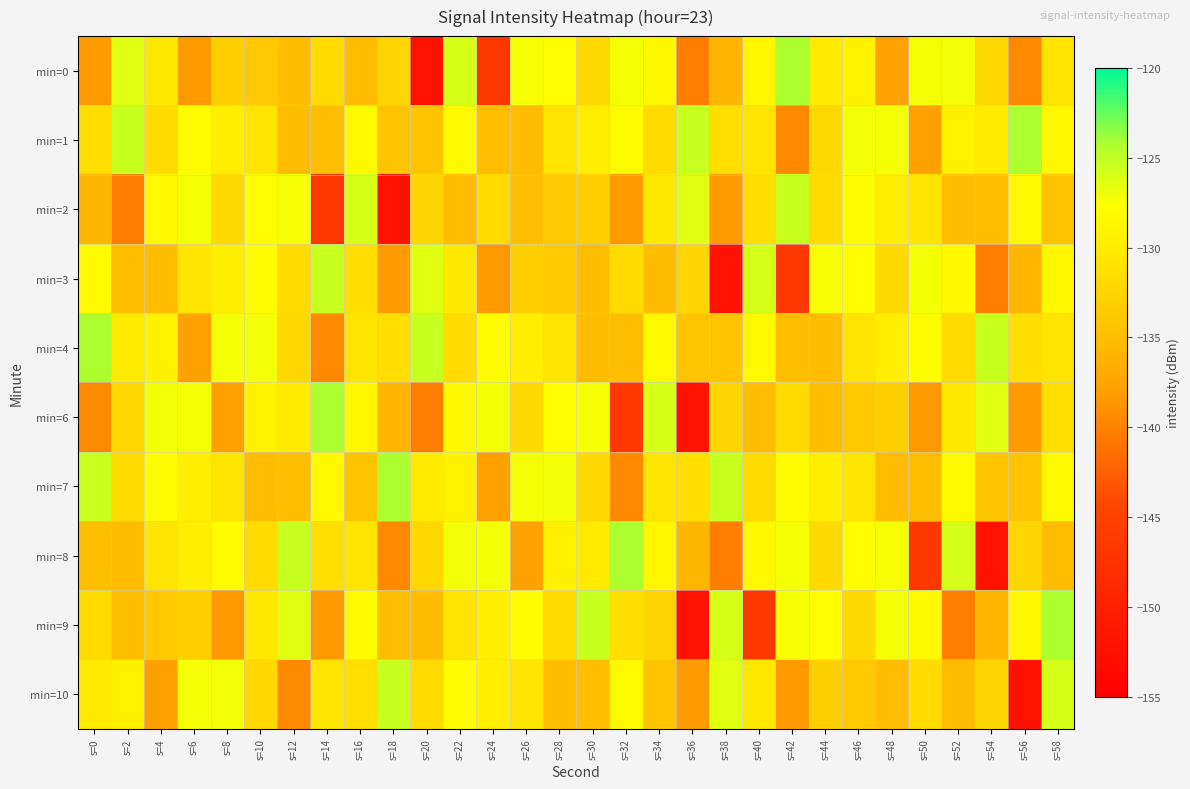

Between s=18 and s=0, which is larger?

s=18